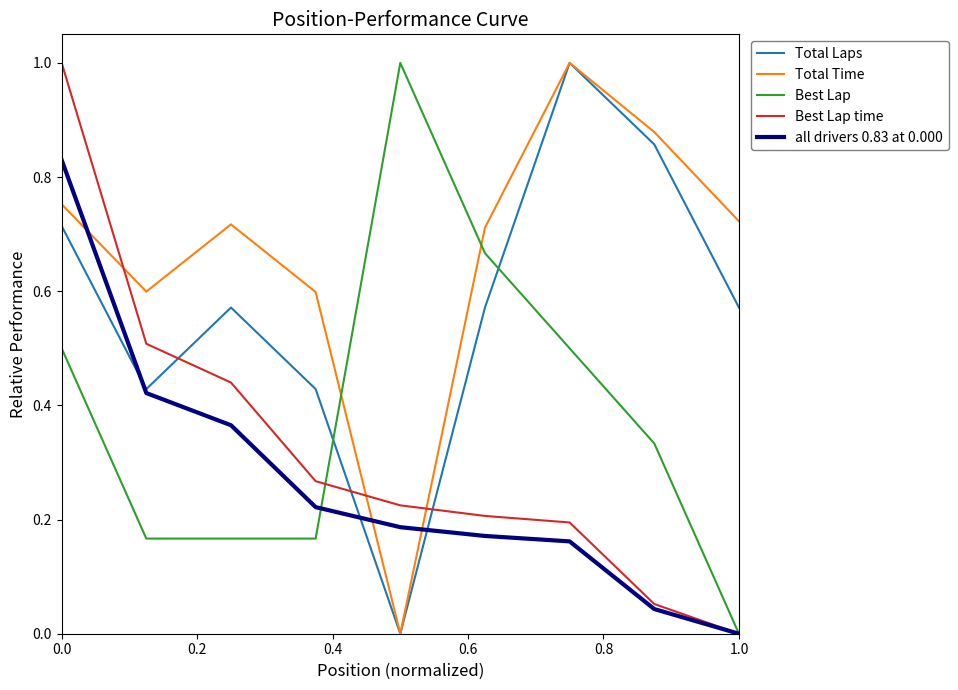

How many lines are shown in the chart?

5